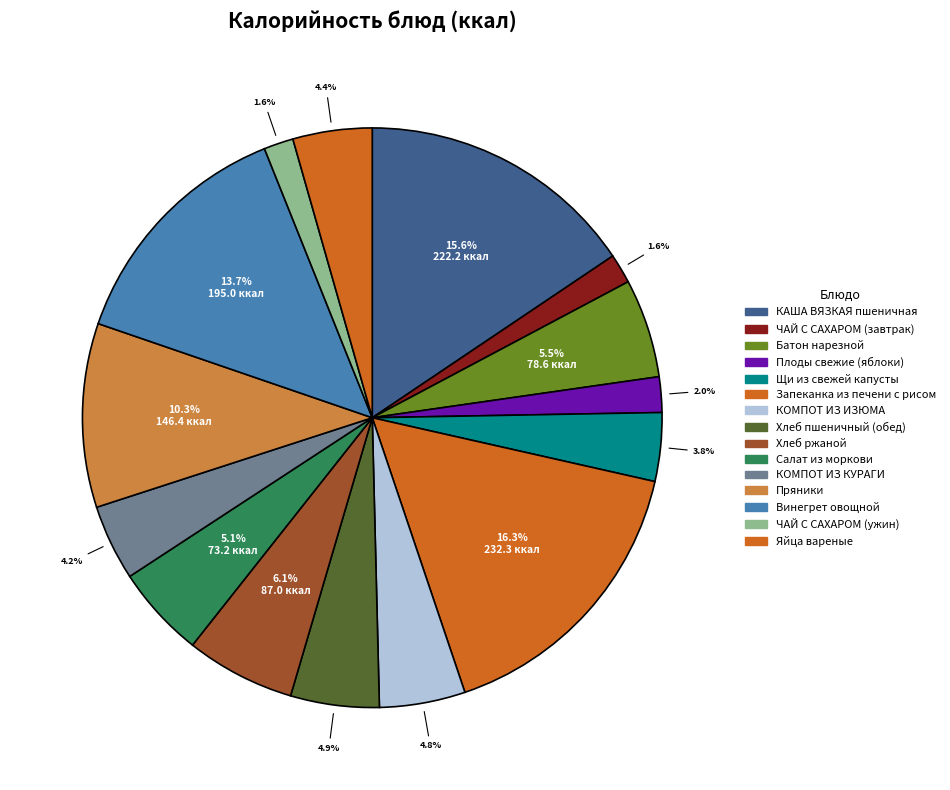

How many segments does this pie chart have?

15